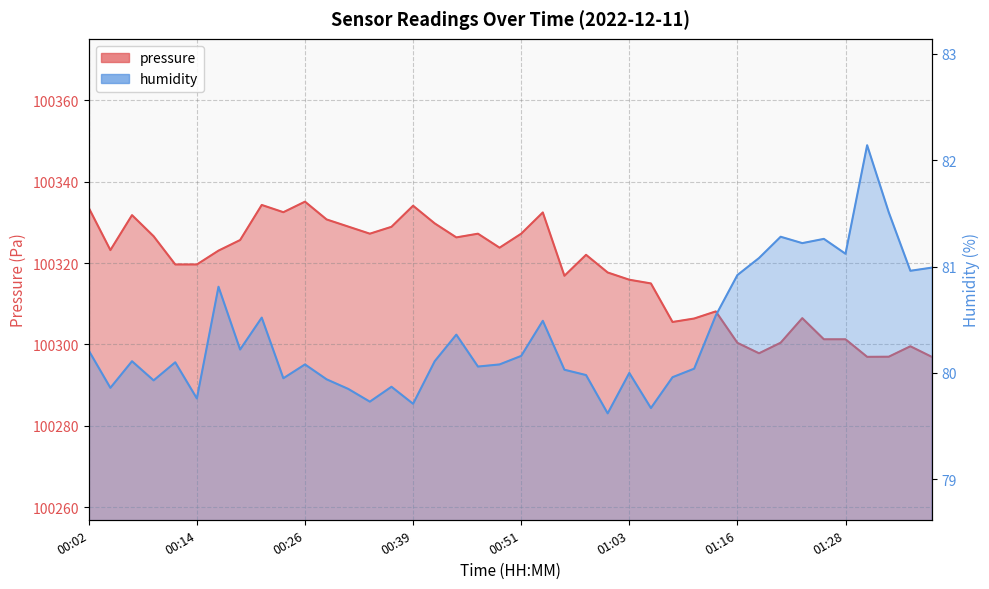

How many series are shown in this chart?

2